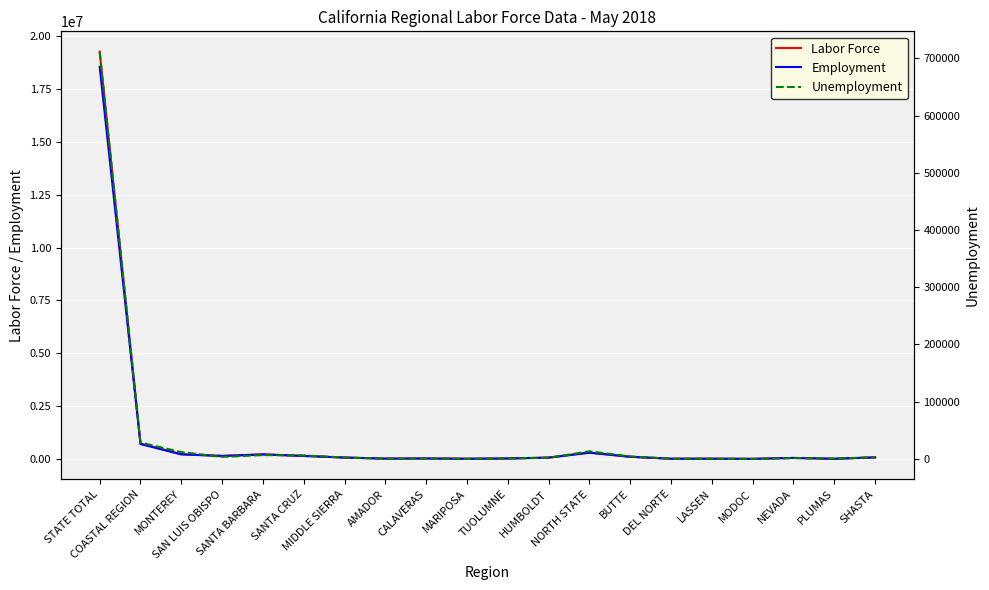

At which category is the sum across all series the highest?

STATE TOTAL